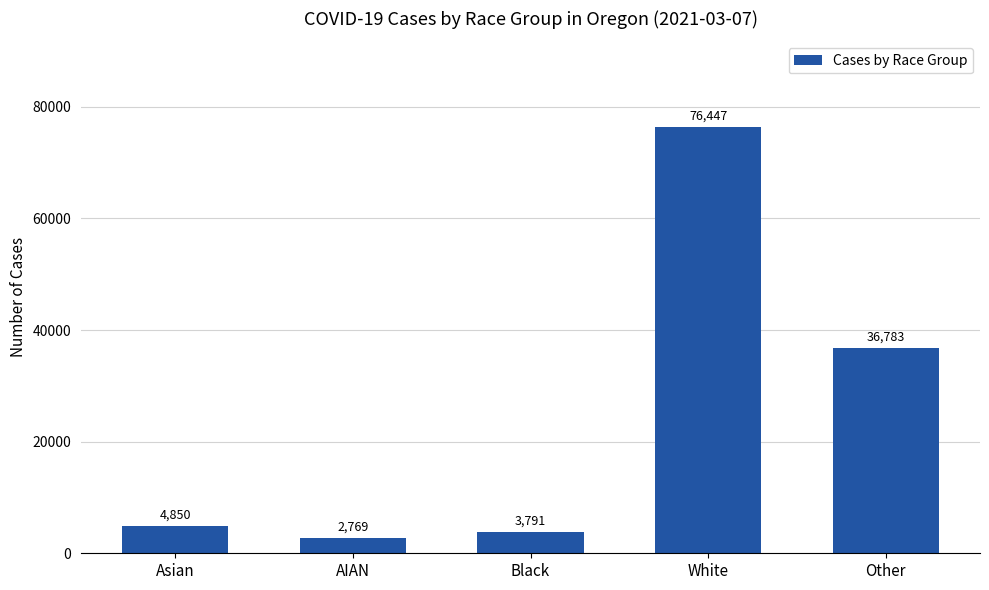

What is the approximate value at Black, to the nearest 10?

3790